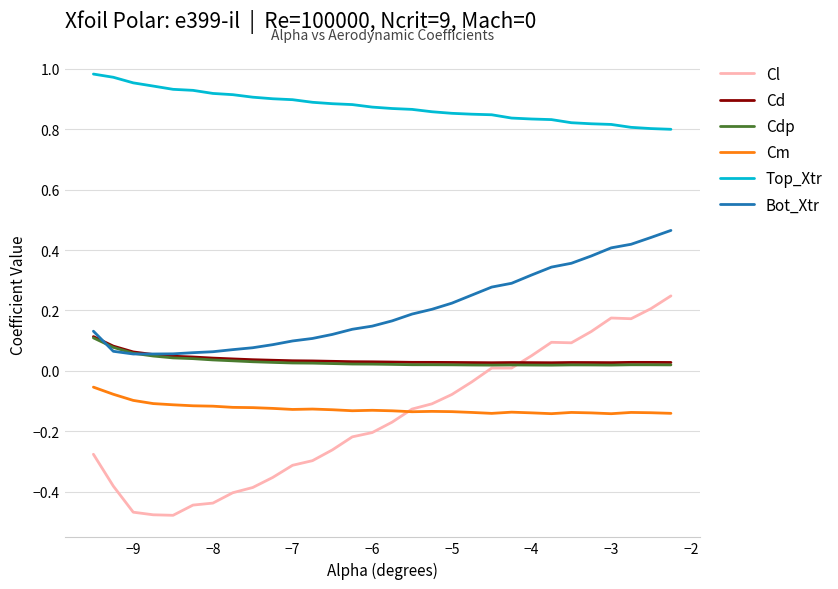

True or false: Top_Xtr and Bot_Xtr cross at least once.

False